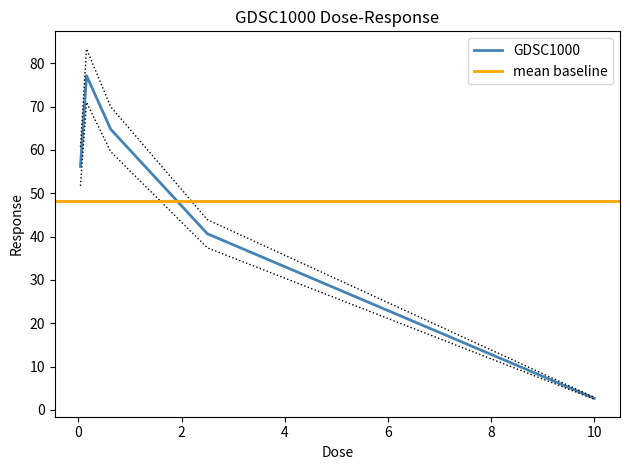

What is the difference between the maximum and minimum values?

74.5